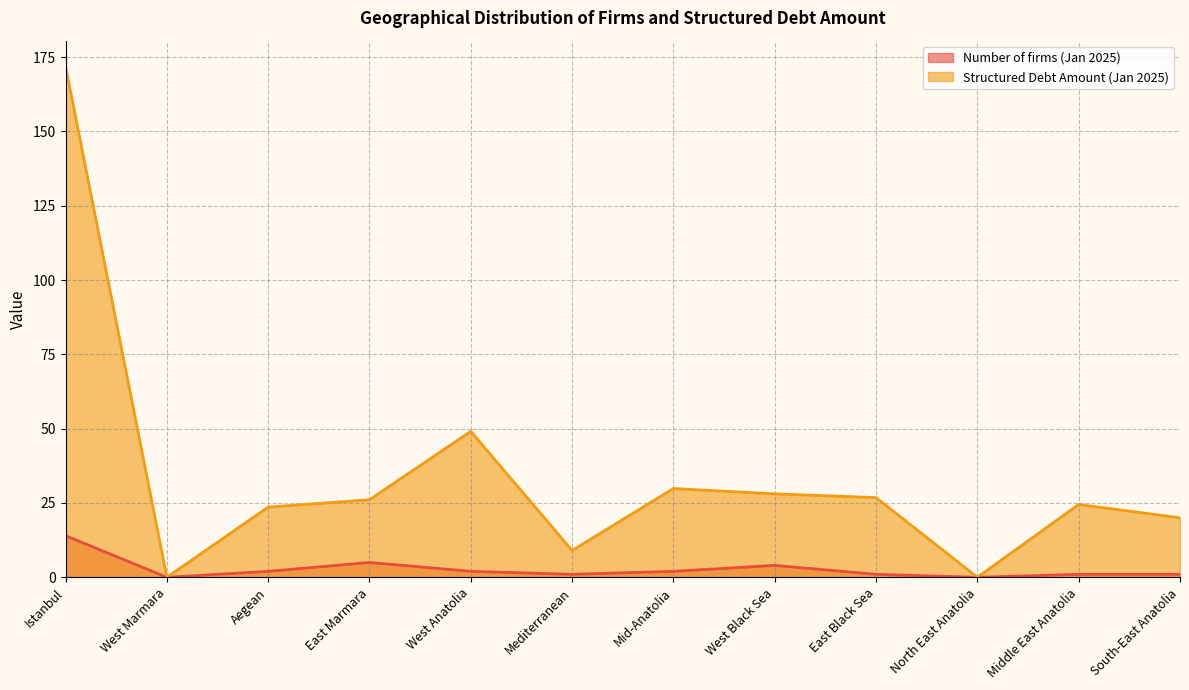

Reading left to right, list all the values displayed in this chart.

Number of firms (Jan 2025): Istanbul=14.0	West Marmara=0.0	Aegean=2.0	East Marmara=5.0	West Anatolia=2.0	Mediterranean=1.0	Mid-Anatolia=2.0	West Black Sea=4.0	East Black Sea=1.0	North East Anatolia=0.0	Middle East Anatolia=1.0	South-East Anatolia=1.0
Structured Debt Amount (Jan 2025): Istanbul=171.9	West Marmara=0.0	Aegean=23.6	East Marmara=26.1	West Anatolia=49.1	Mediterranean=9.0	Mid-Anatolia=29.9	West Black Sea=28.1	East Black Sea=26.8	North East Anatolia=0.0	Middle East Anatolia=24.5	South-East Anatolia=20.0